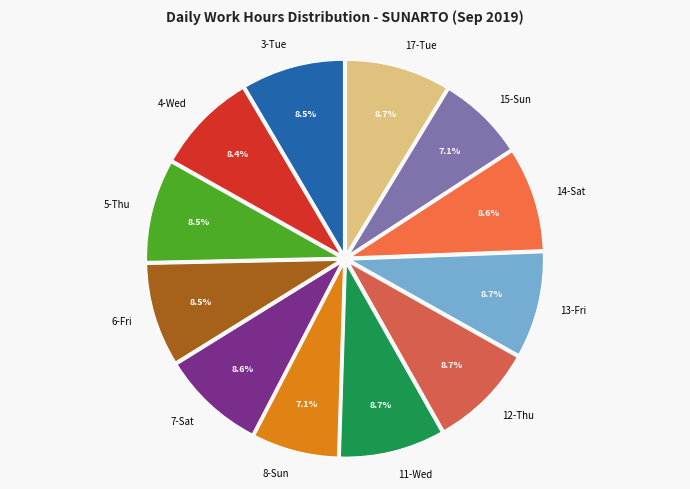

What is the ratio of the value at 17-Tue to the value at 11-Wed?

1.0